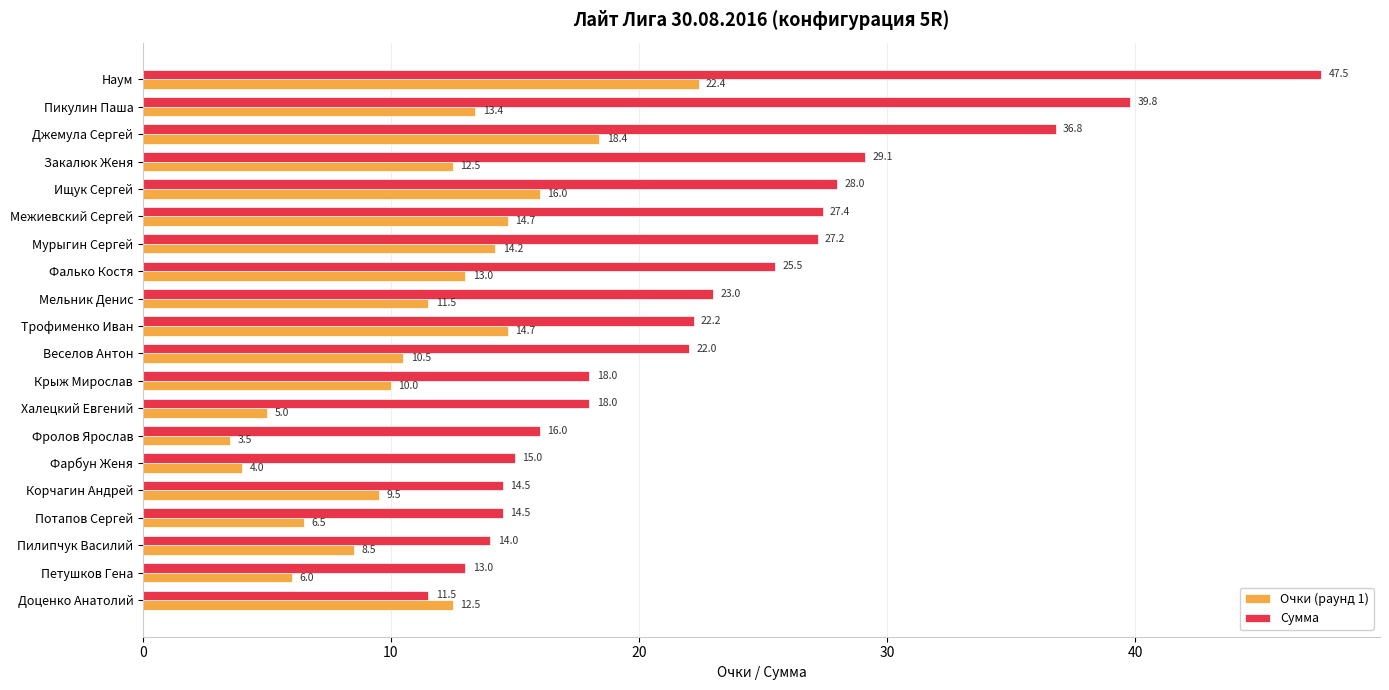

The value of Очки (раунд 1) at Фролов Ярослав is 1.8. True or false?

False